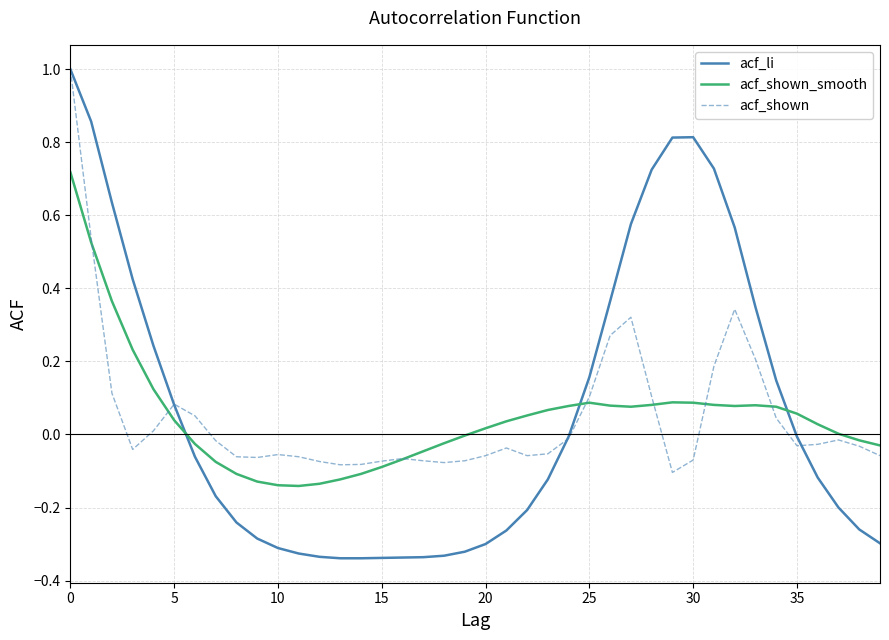

What is the highest value of the acf_li series?

1.0